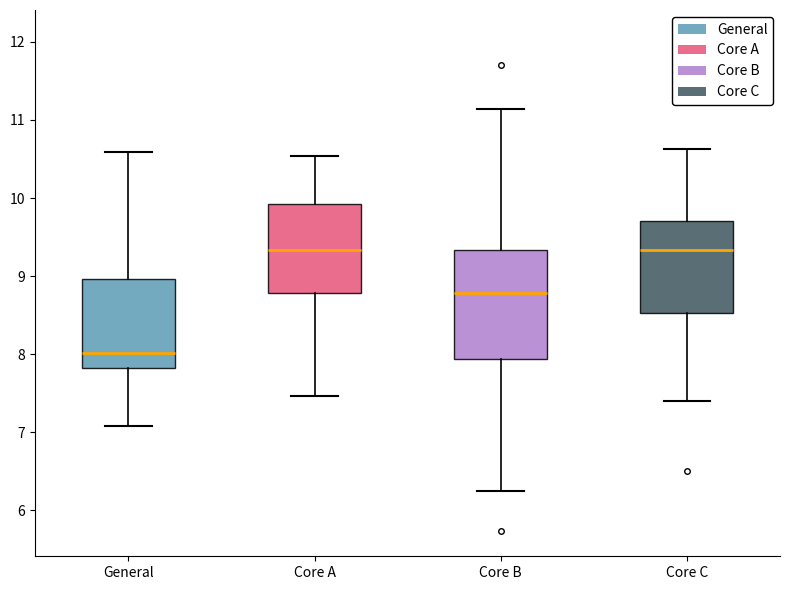

Reading left to right, read every box against the y-axis: the position of its median line, the range the box covers, and the ends of its whiskers. The values are not printed on the chart, so give them approximately, as read against the axis.

General: median 8.0, box 7.8 to 9.0, whiskers 7.1 to 10.6
Core A: median 9.3, box 8.8 to 9.9, whiskers 7.5 to 10.5
Core B: median 8.8, box 7.9 to 9.3, whiskers 6.3 to 11.1
Core C: median 9.3, box 8.5 to 9.7, whiskers 7.4 to 10.6